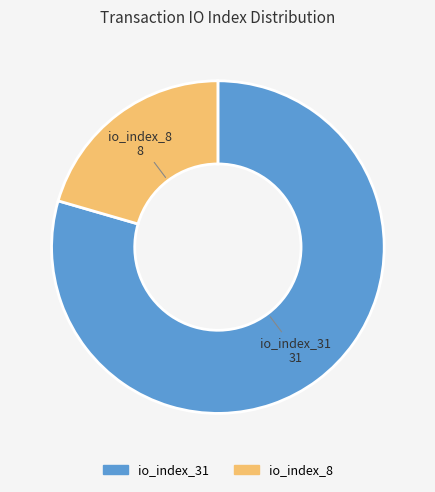

Is there any slice that represents more than half of the pie?

Yes